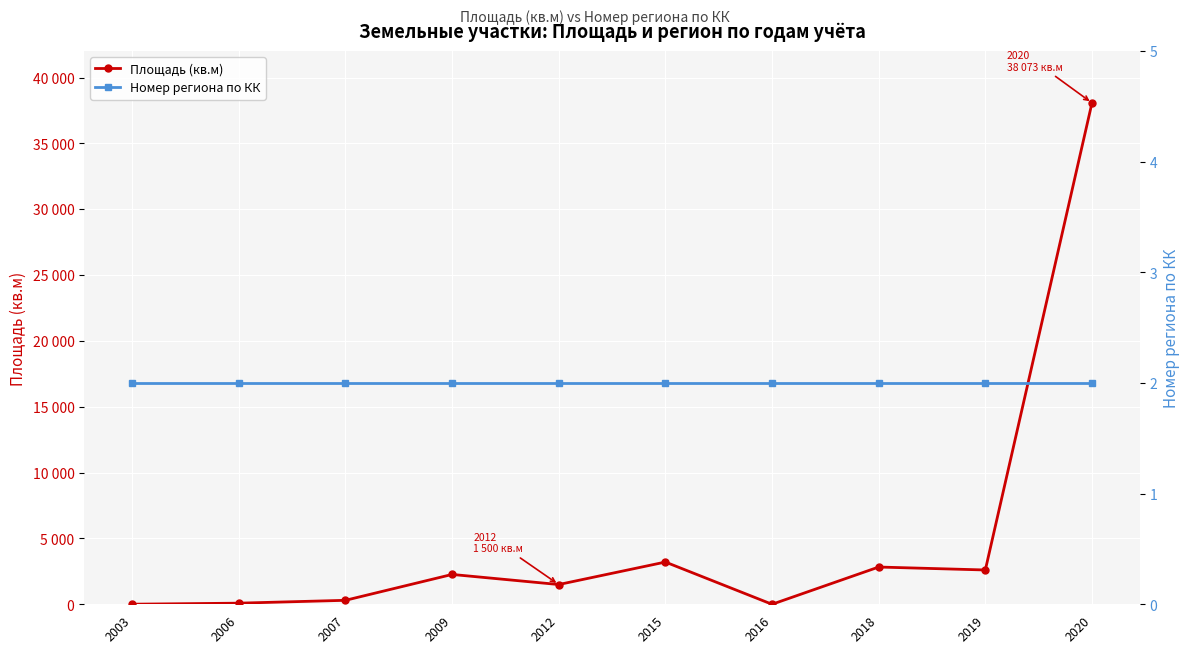

What is the sum of the Номер региона по КК values at 2007 and 2012?

4